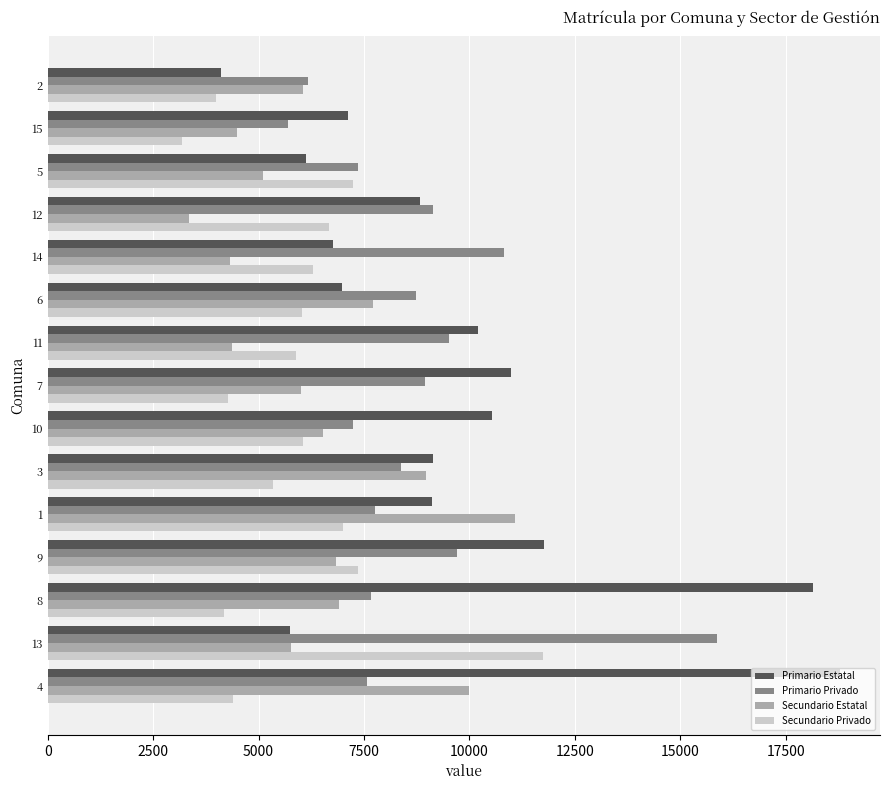

What is the smallest value displayed?

3175